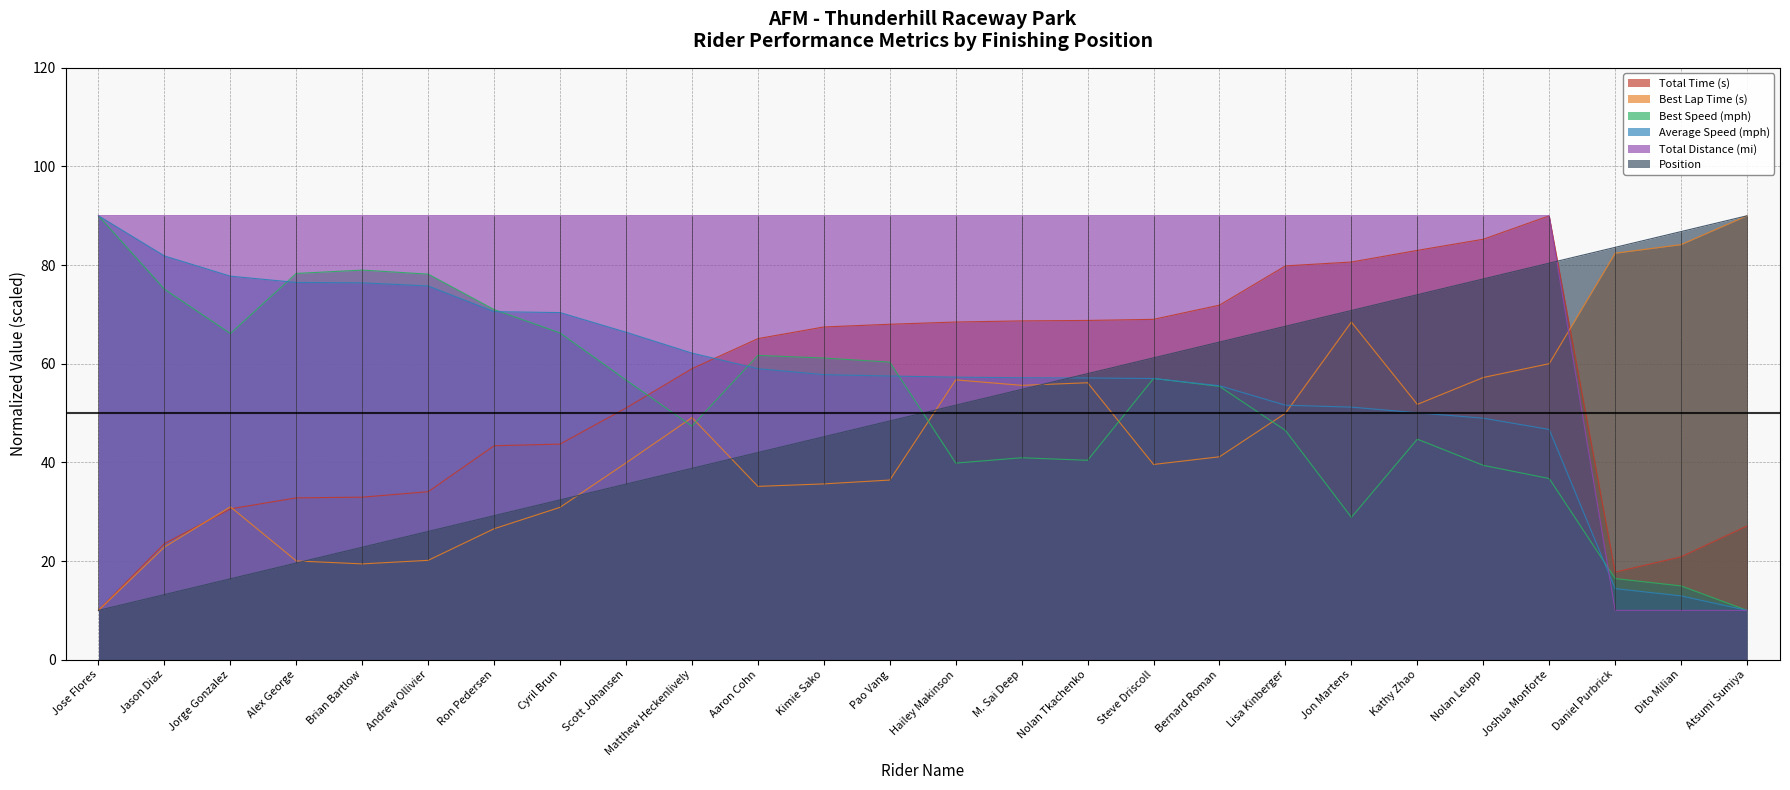

Does the chart have visible grid lines?

Yes